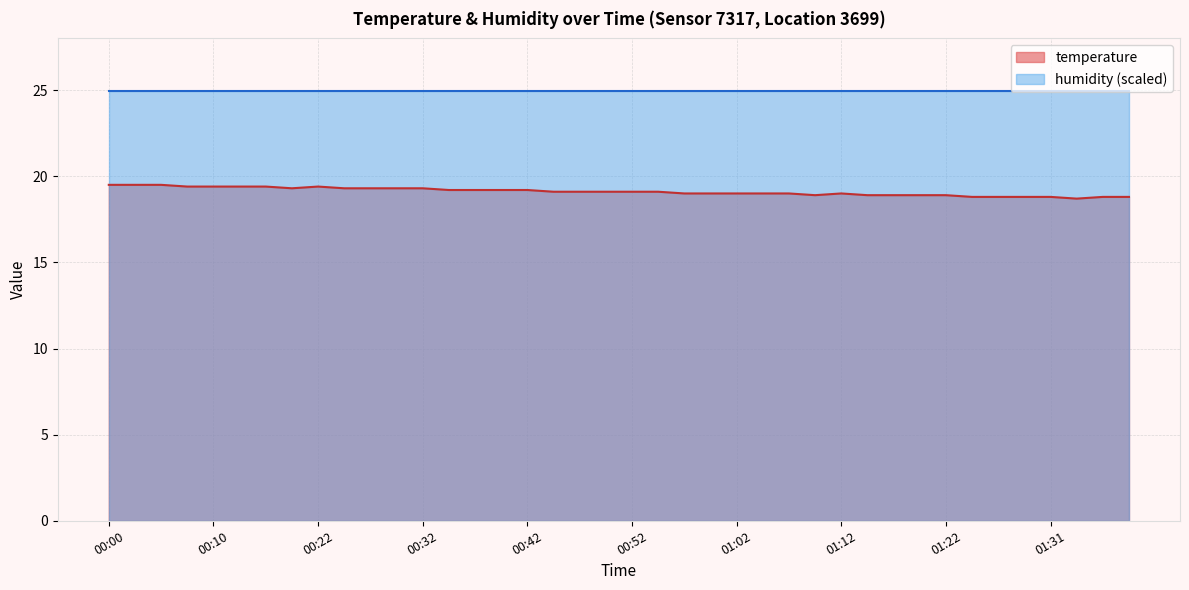

How many lines are shown in the chart?

2